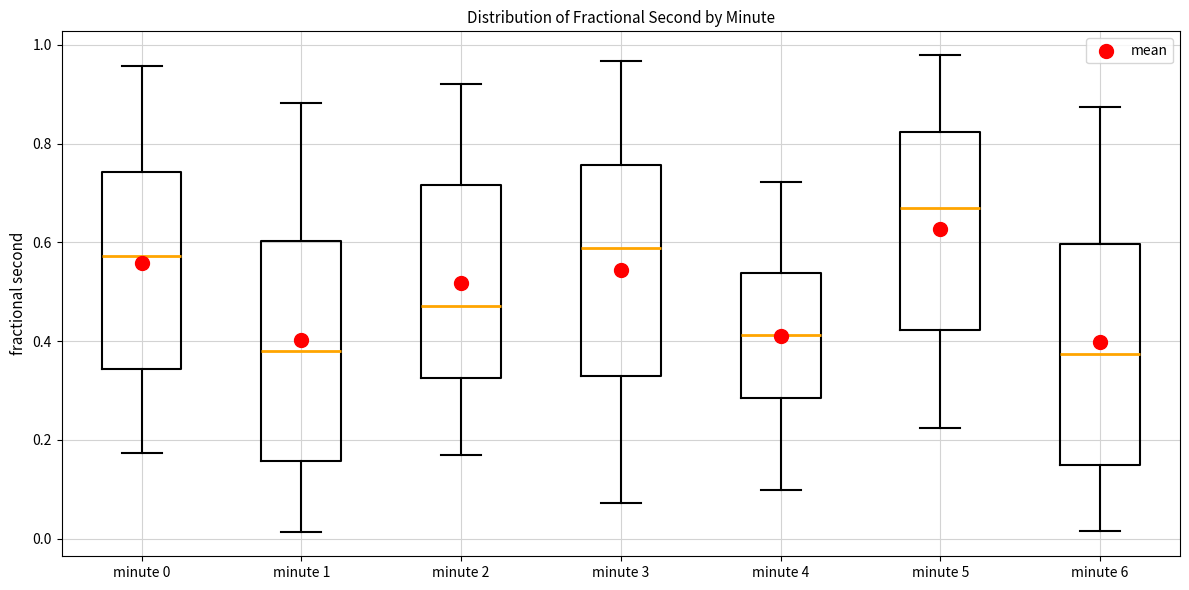

Reading left to right, read every box against the y-axis: the position of its median line, the range the box covers, and the ends of its whiskers. The values are not printed on the chart, so give them approximately, as read against the axis.

minute 0: median 0.58, box 0.34 to 0.74, whiskers 0.18 to 0.96
minute 1: median 0.38, box 0.16 to 0.60, whiskers 0.02 to 0.88
minute 2: median 0.48, box 0.32 to 0.72, whiskers 0.16 to 0.92
minute 3: median 0.58, box 0.32 to 0.76, whiskers 0.08 to 0.96
minute 4: median 0.42, box 0.28 to 0.54, whiskers 0.10 to 0.72
minute 5: median 0.68, box 0.42 to 0.82, whiskers 0.22 to 0.98
minute 6: median 0.38, box 0.14 to 0.60, whiskers 0.02 to 0.88